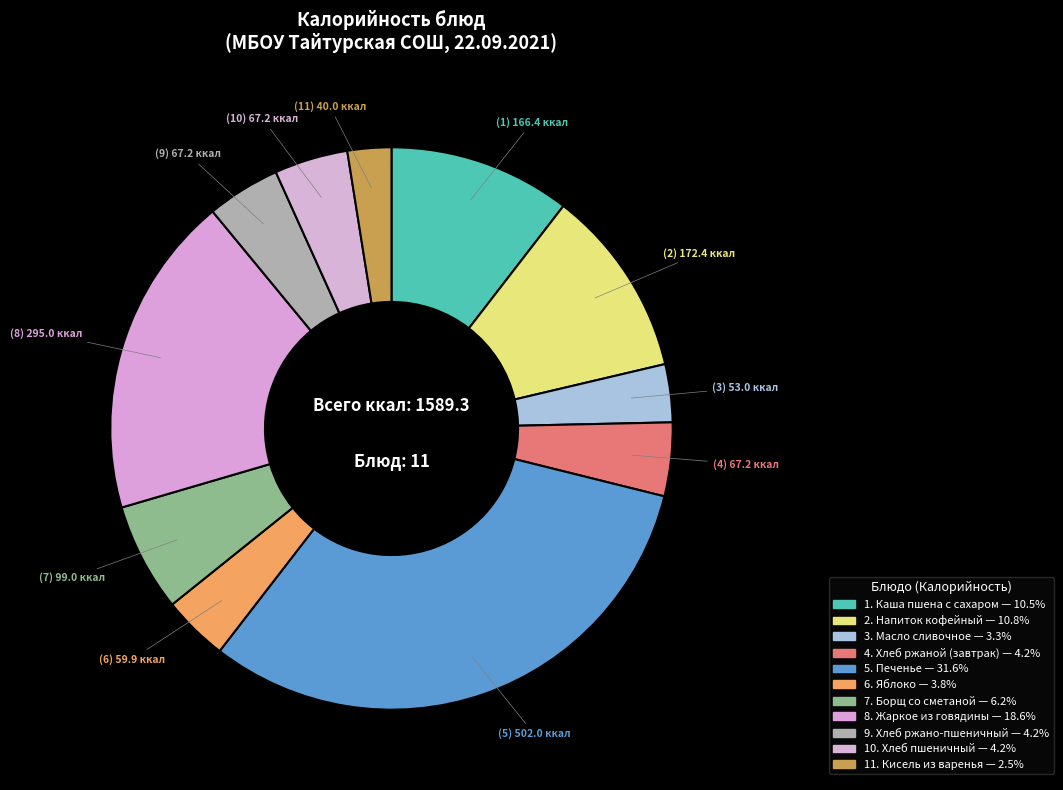

How many slices are in this pie chart?

11